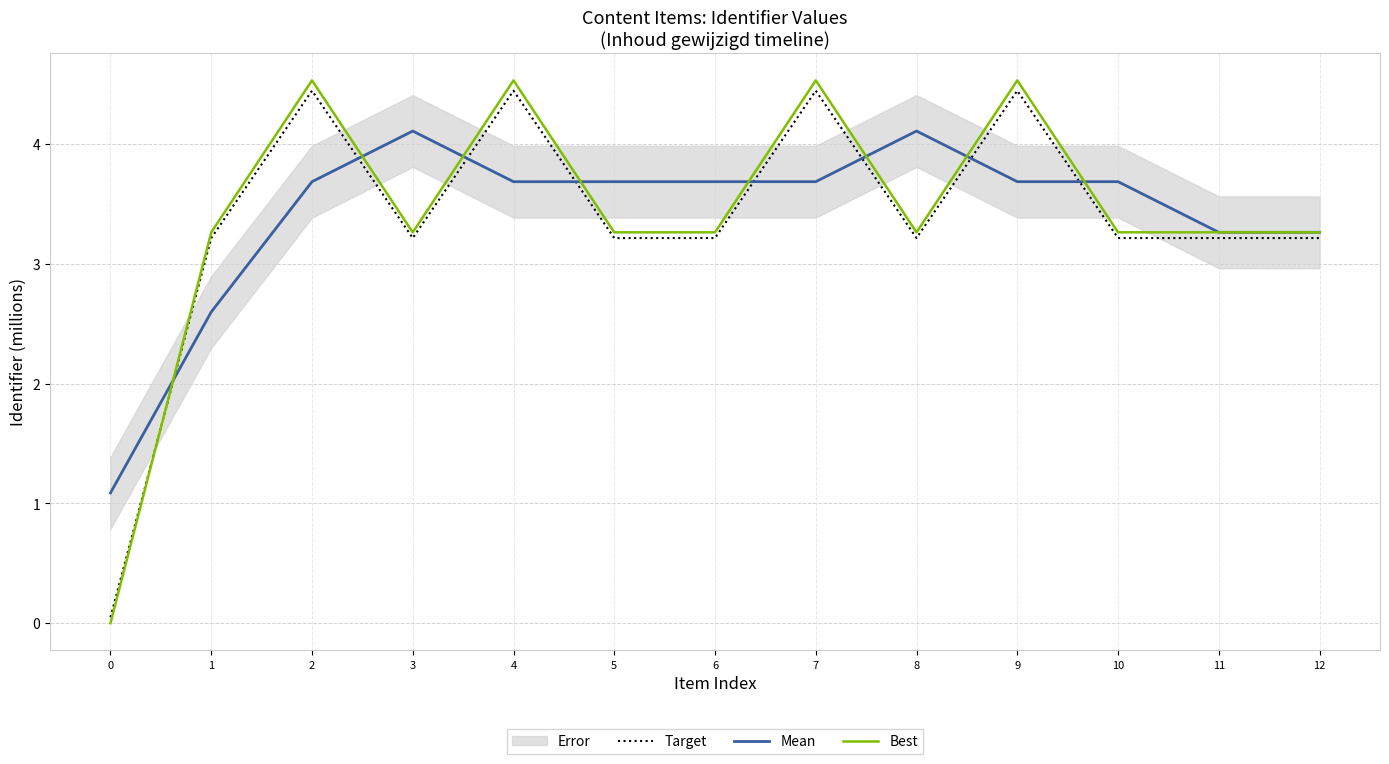

Between 10 and 12, which series saw the biggest shift?

Mean